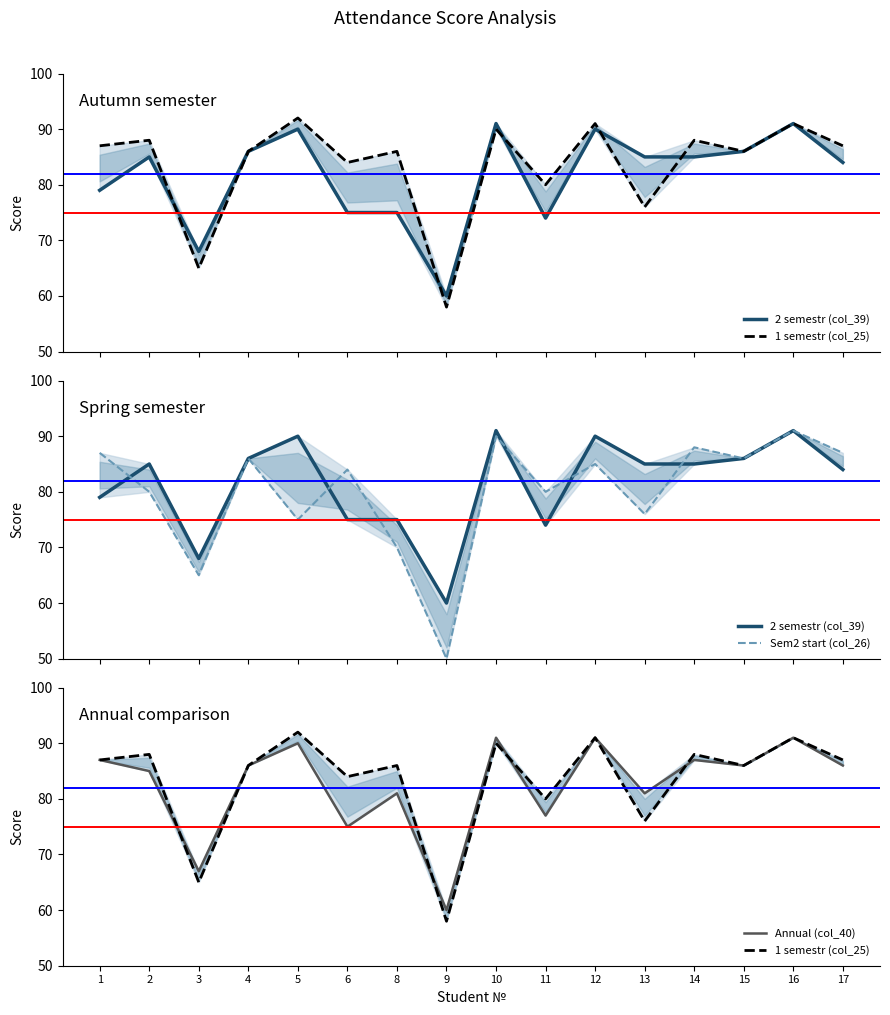

At which category is the sum across all series the highest?

16